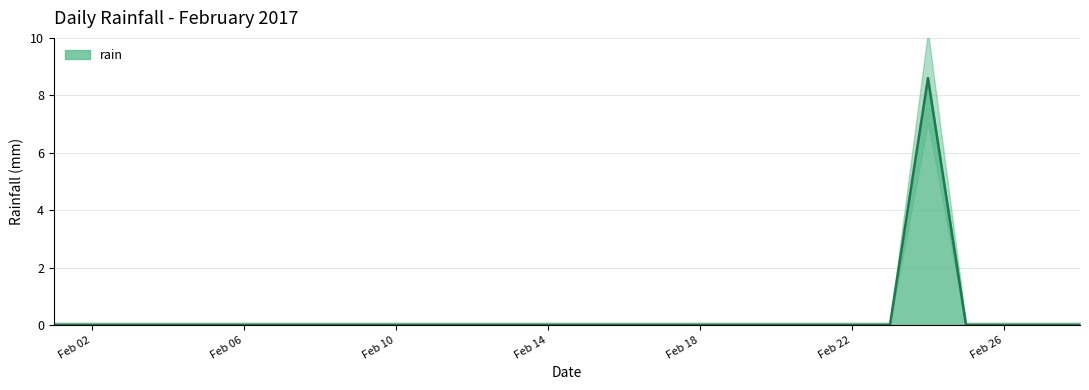

What is the sum of all values?

8.6